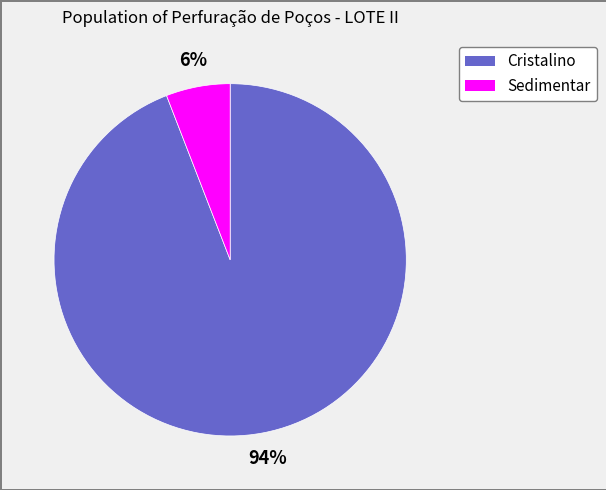

How many slices are in this pie chart?

2